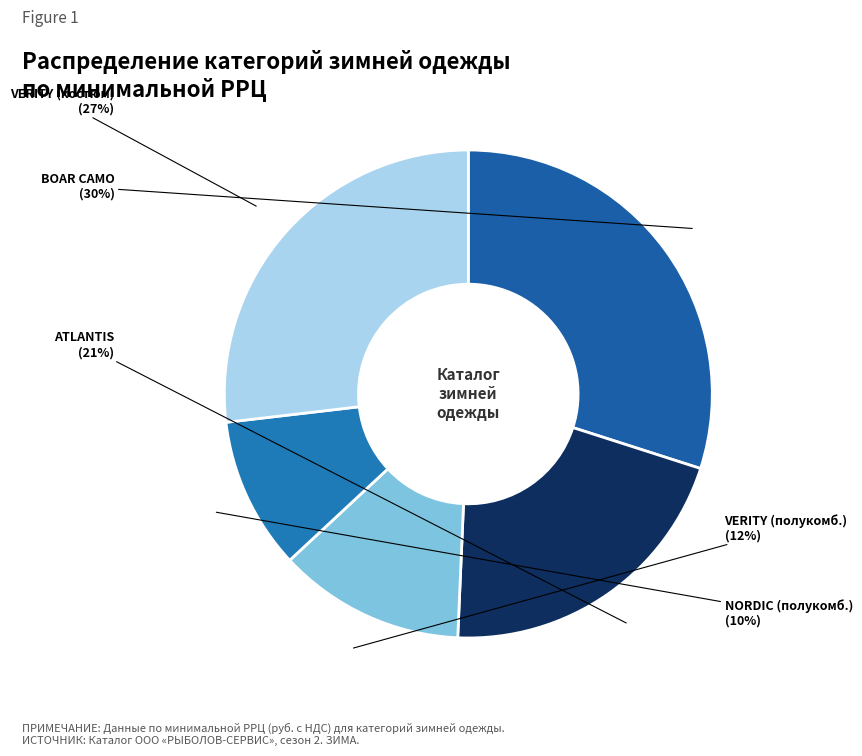

Count the number of slices in the pie.

5